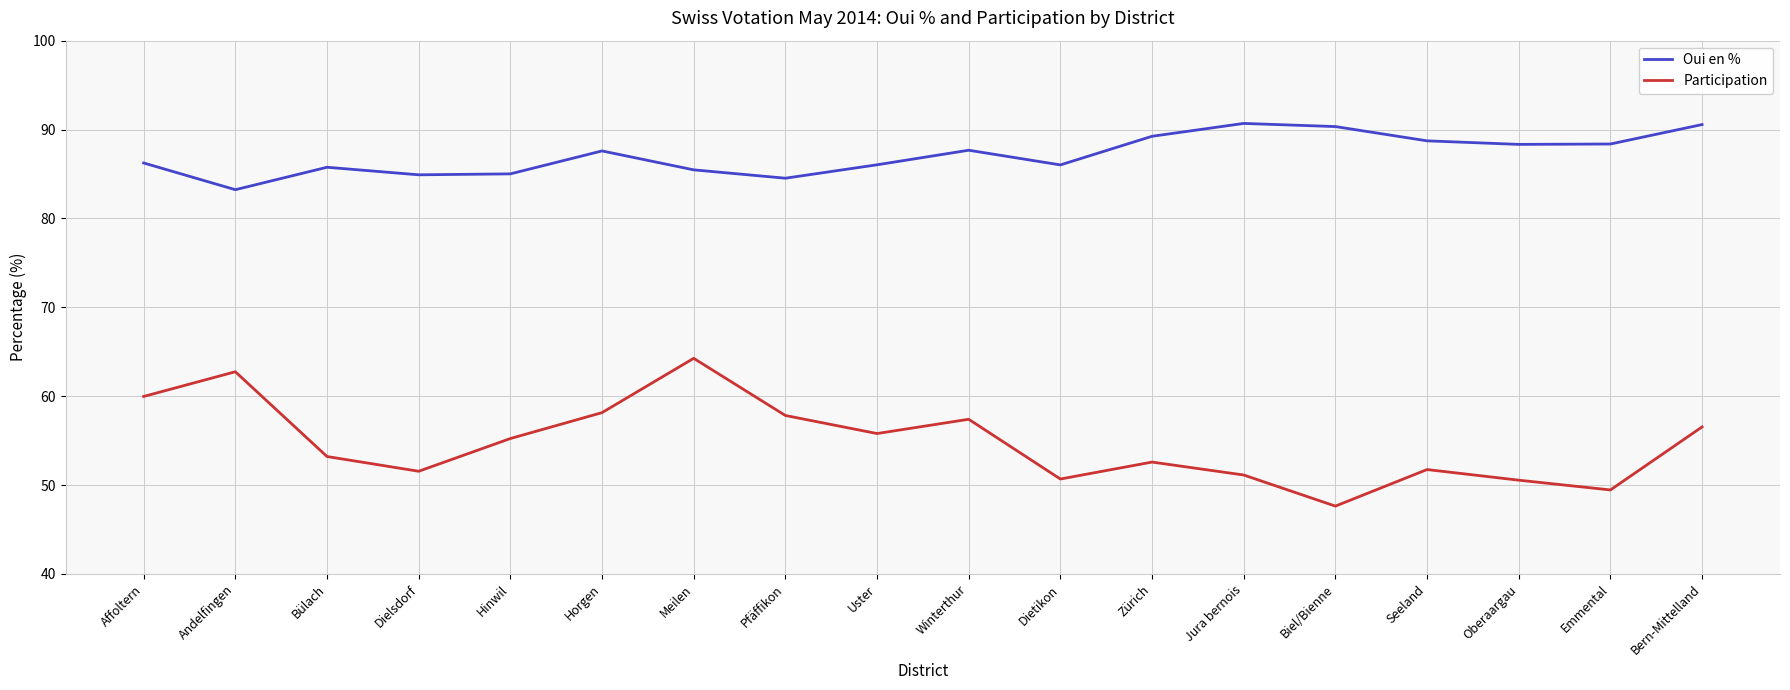

What is the difference between the Participation values at Jura bernois and Pfäffikon?

6.7